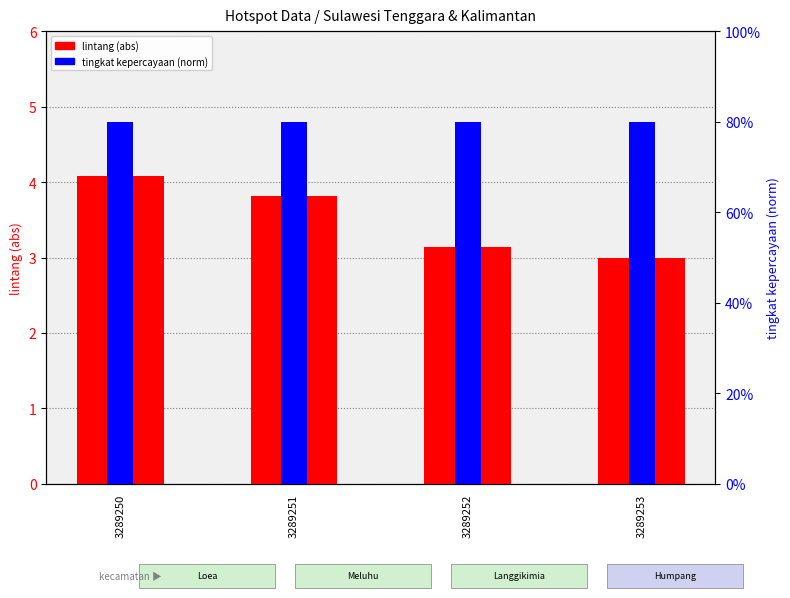

At how many categories does at least one series exceed 3?

3